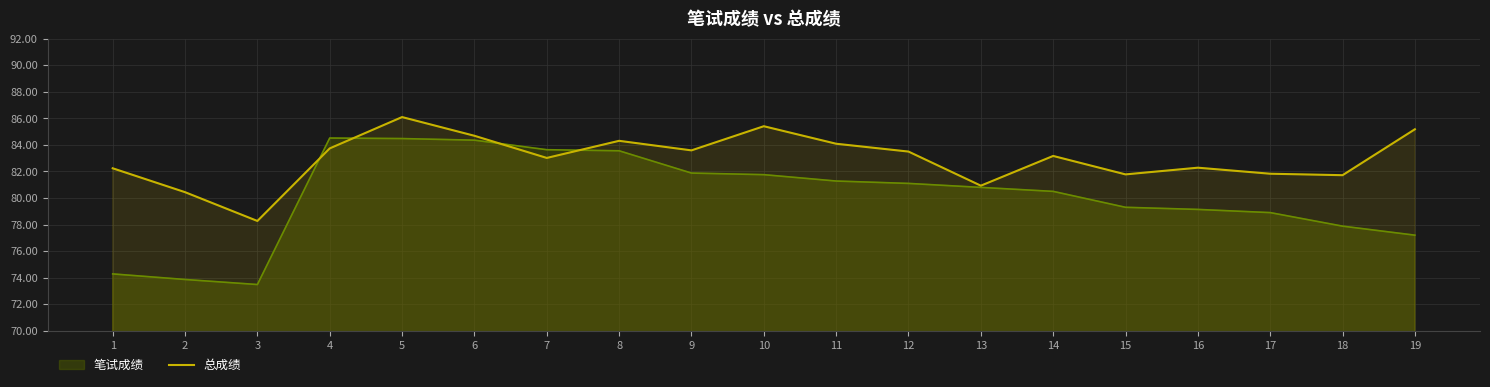

The value of 笔试成绩 at 18 is 103.7. True or false?

False